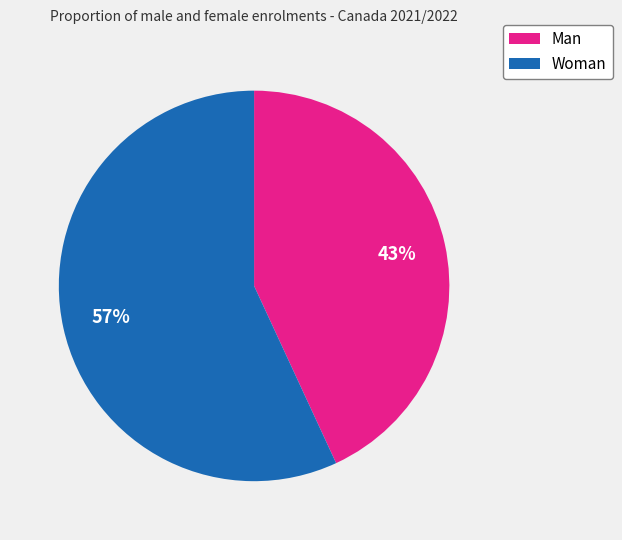

Is there a majority slice in this chart?

Yes